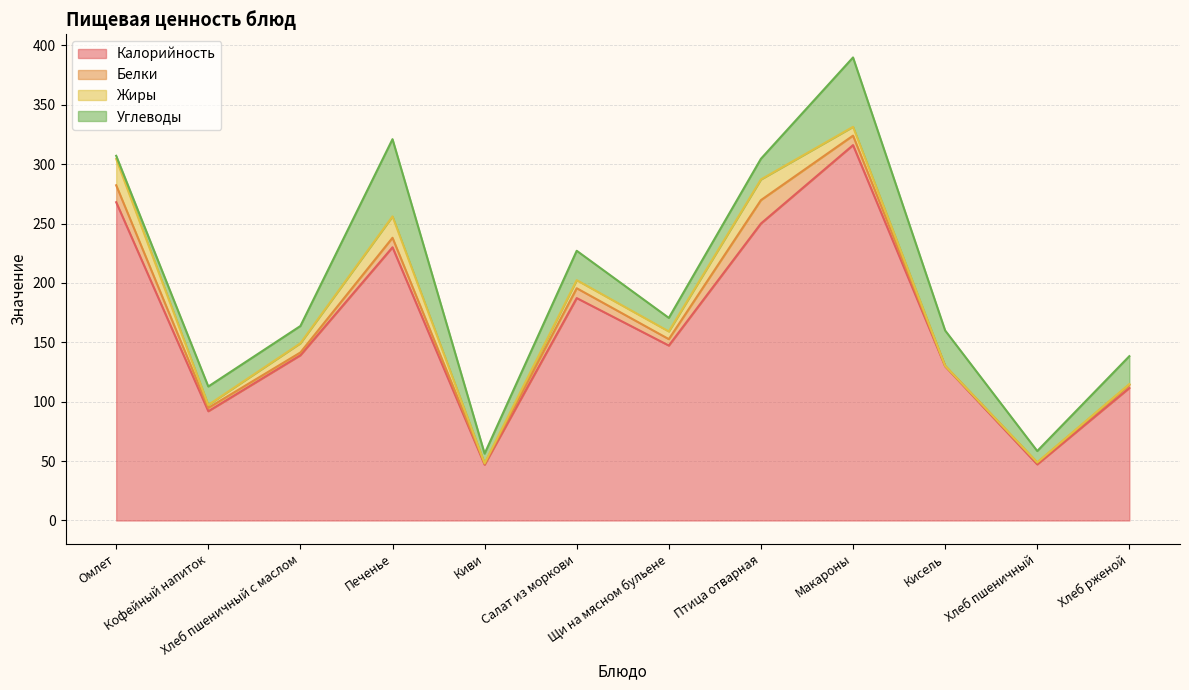

True or false: Калорийность and Углеводы cross at least once.

False